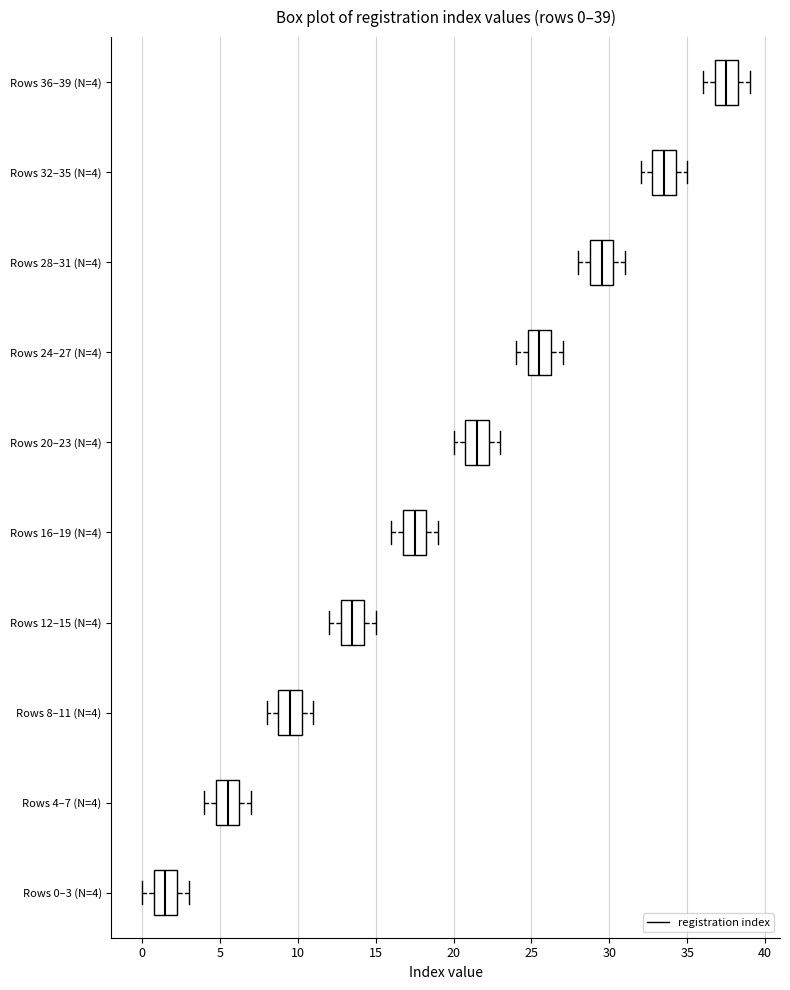

Which box's median line is the furthest to the right?

Rows 36–39 (N=4)